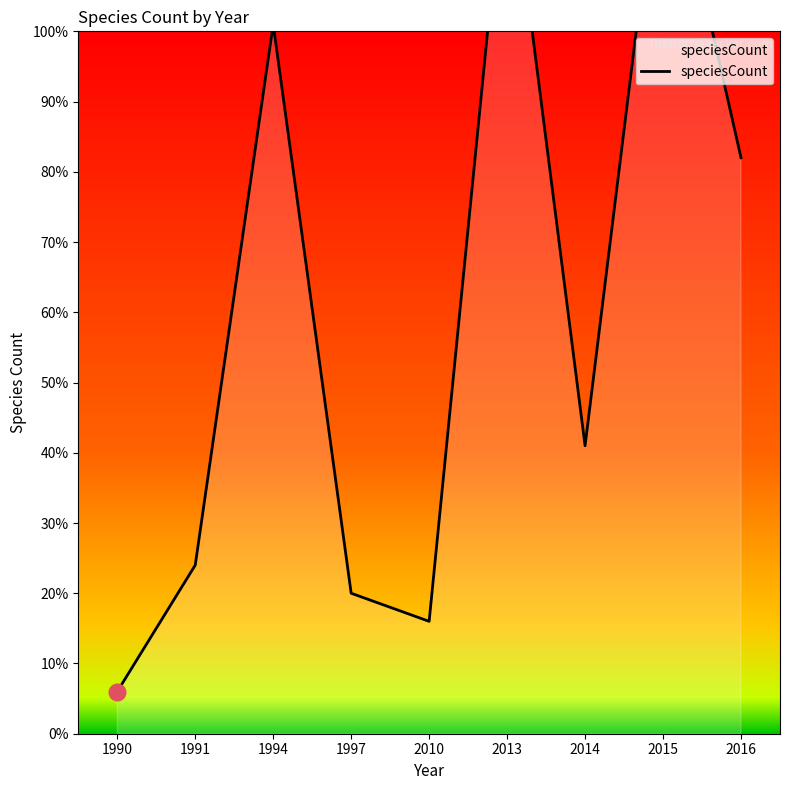

Is it true that the value at 1994 is 101?

True